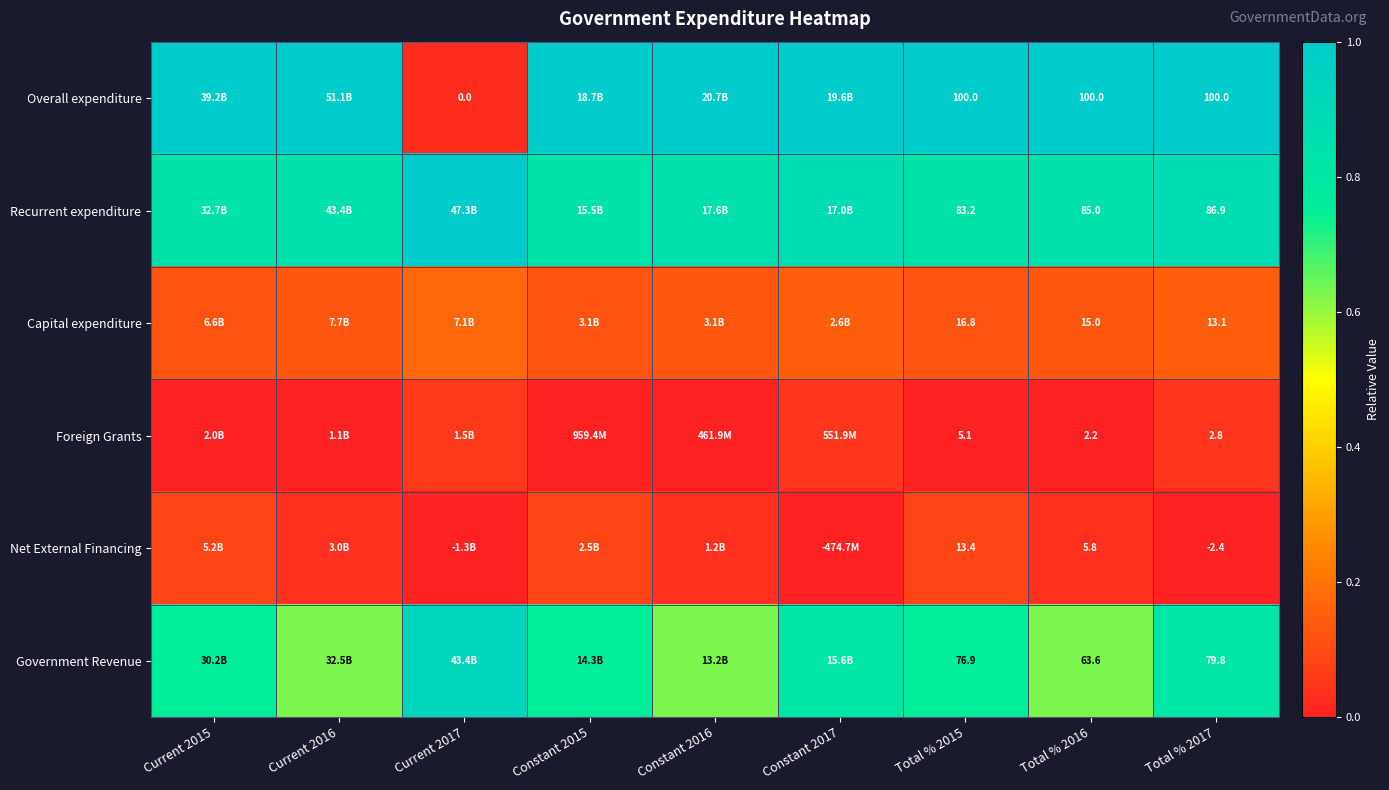

Is the value of Foreign Grants at Total % 2017 greater than the value of Overall expenditure at Total % 2016?

No